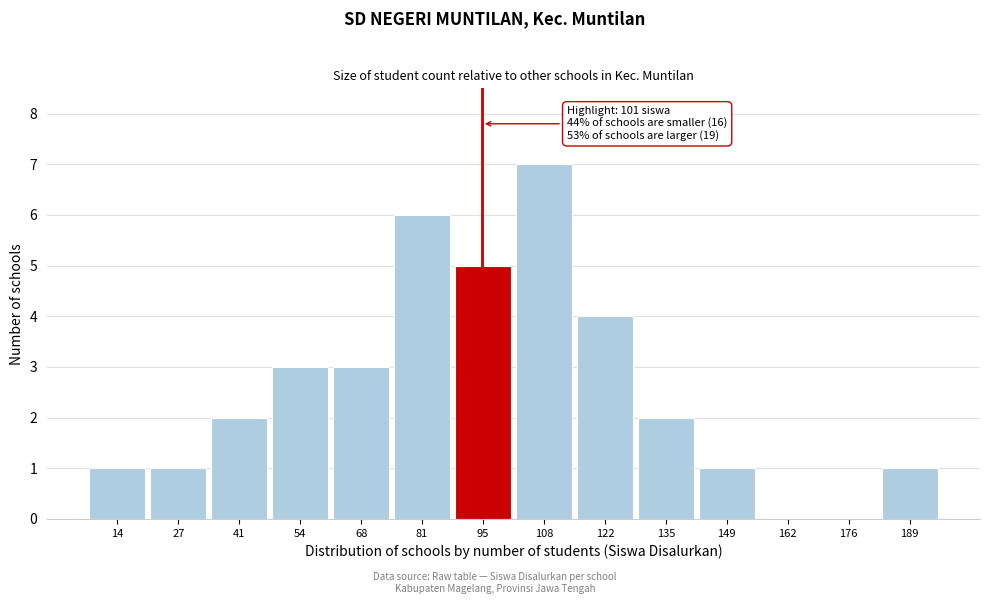

Reading right to left, transcribe all the data shown in this chart.

189=1	176=0	162=0	149=1	135=2	122=4	108=7	95=5	81=6	68=3	54=3	41=2	27=1	14=1